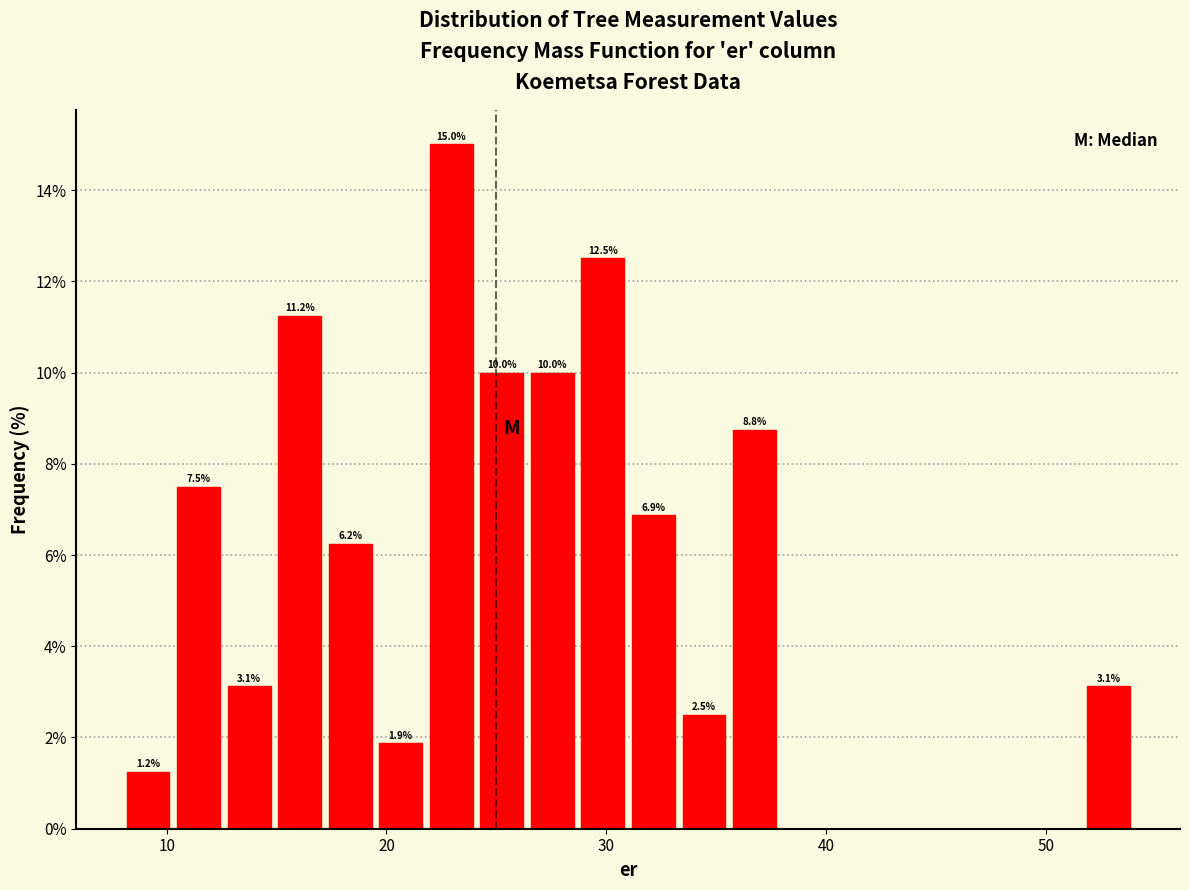

Around what value on the x-axis is the tallest bar? Give the approximate position of its centre, as read against the axis.

23